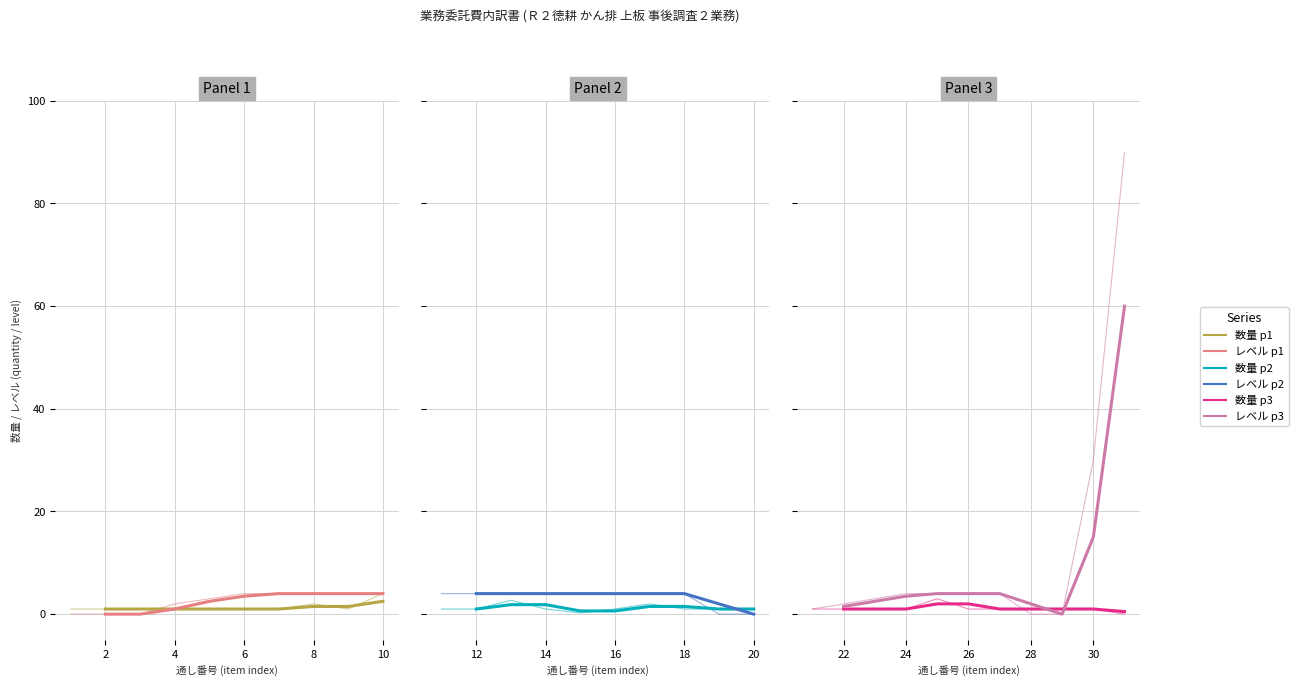

Which series has the widest spread of values?

レベル